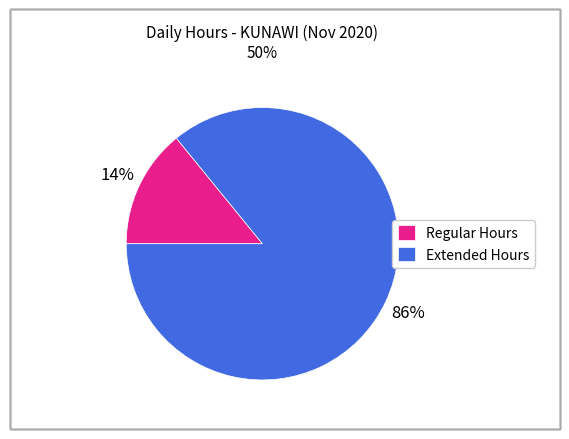

To the nearest percent, what is the average slice percentage?

50%